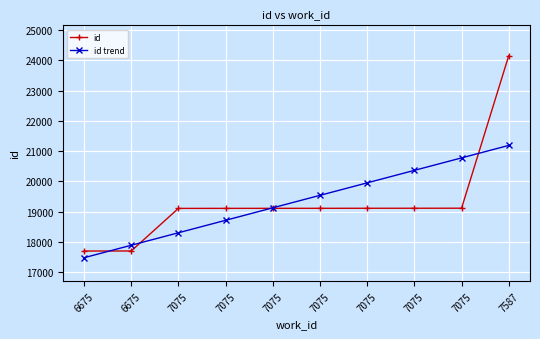

What are all the series names shown in the legend?

id, id trend